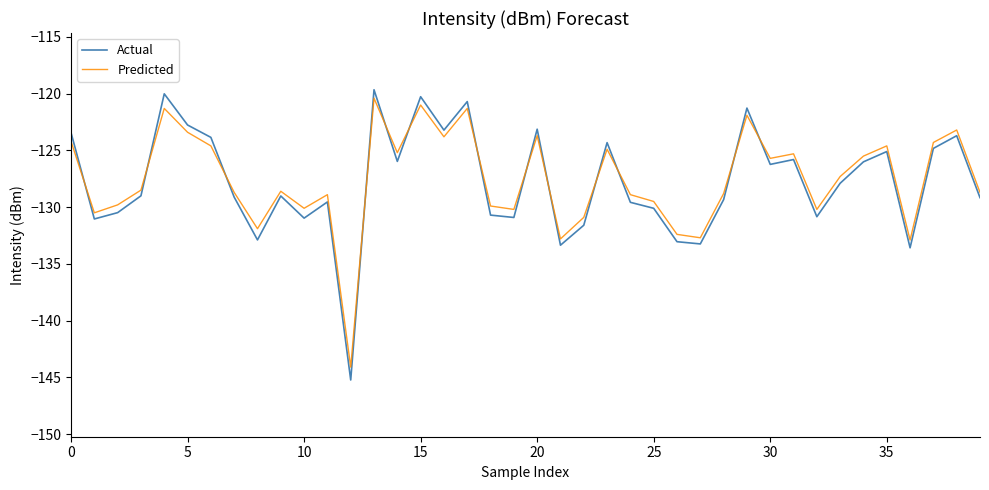

True or false: Actual and Predicted intersect in this chart.

True